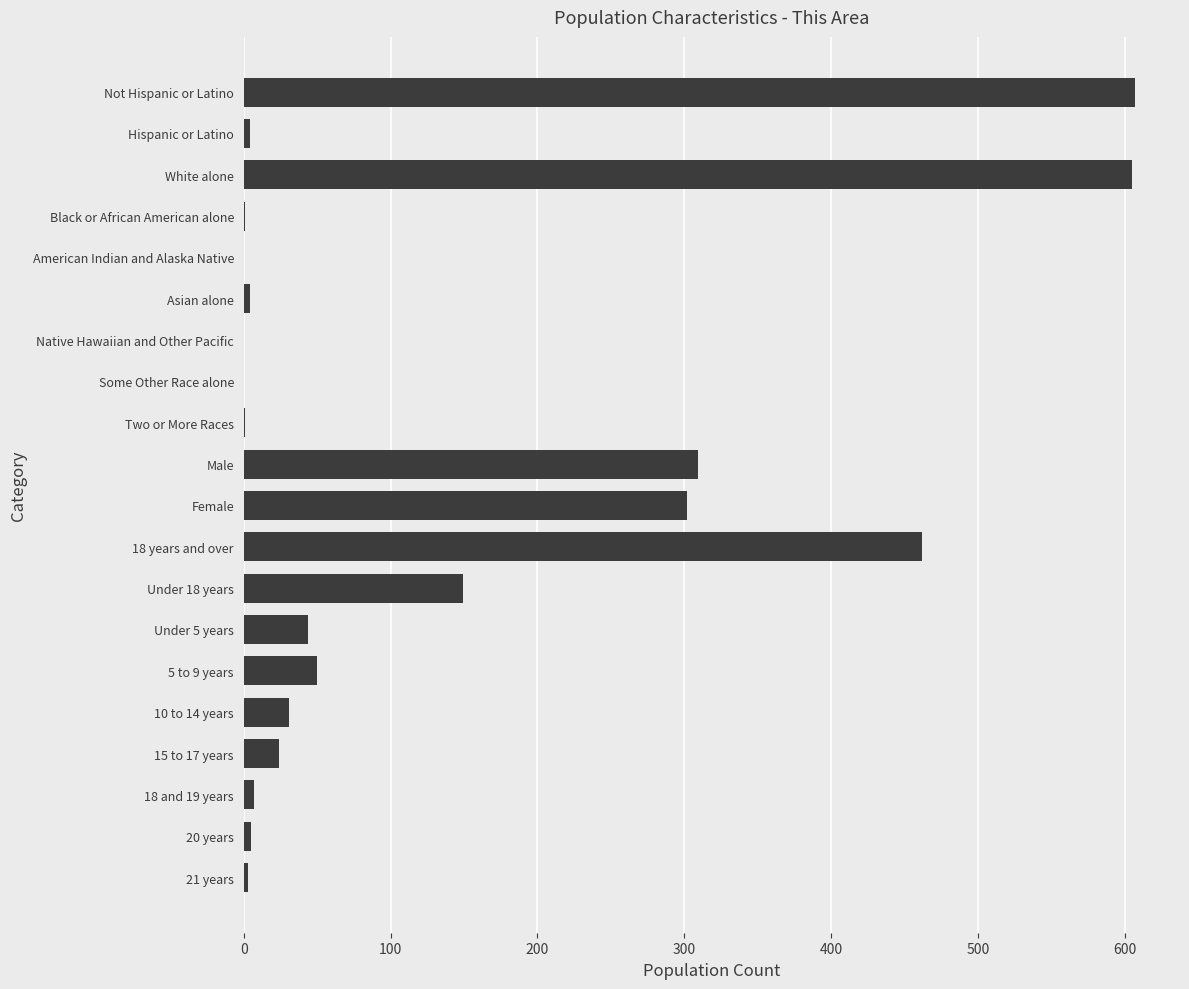

What is the sum of all values?

2608